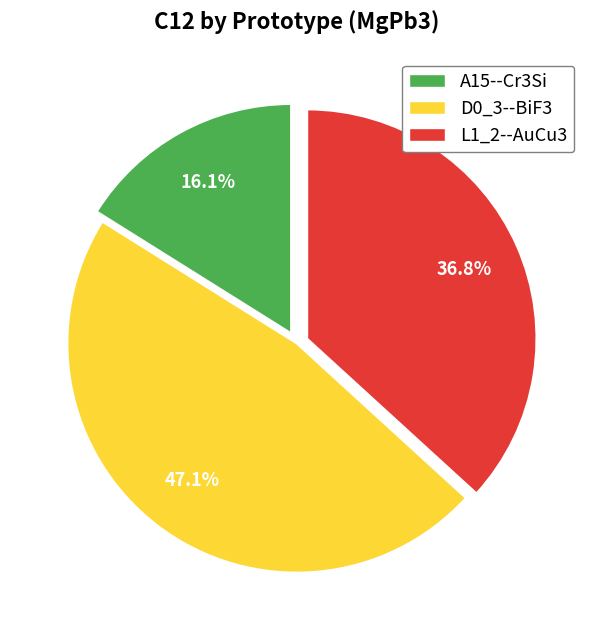

What percentage is NOT represented by A15--Cr3Si?

83.9%